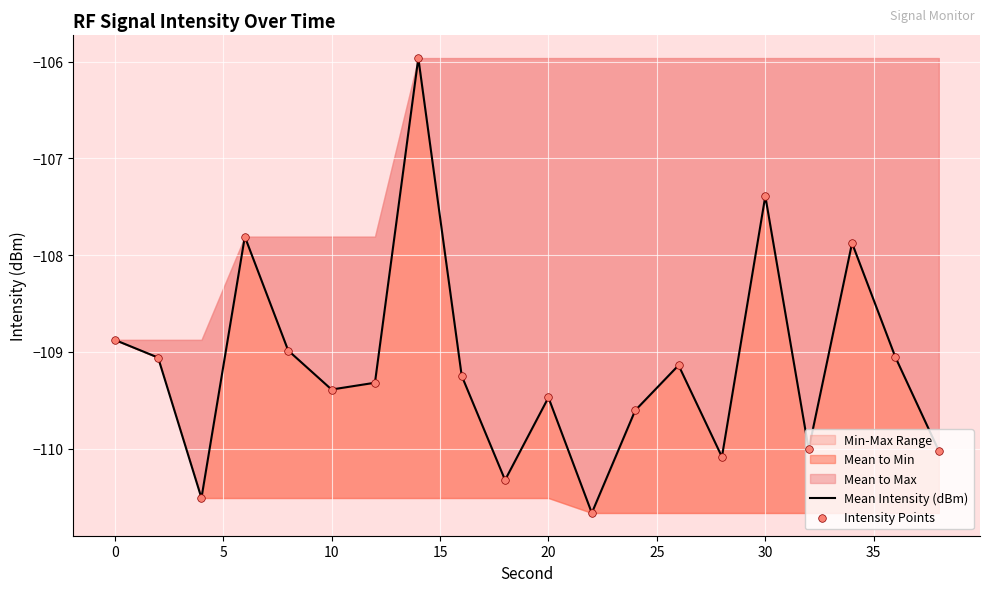

At how many categories does at least one series exceed -109?

6